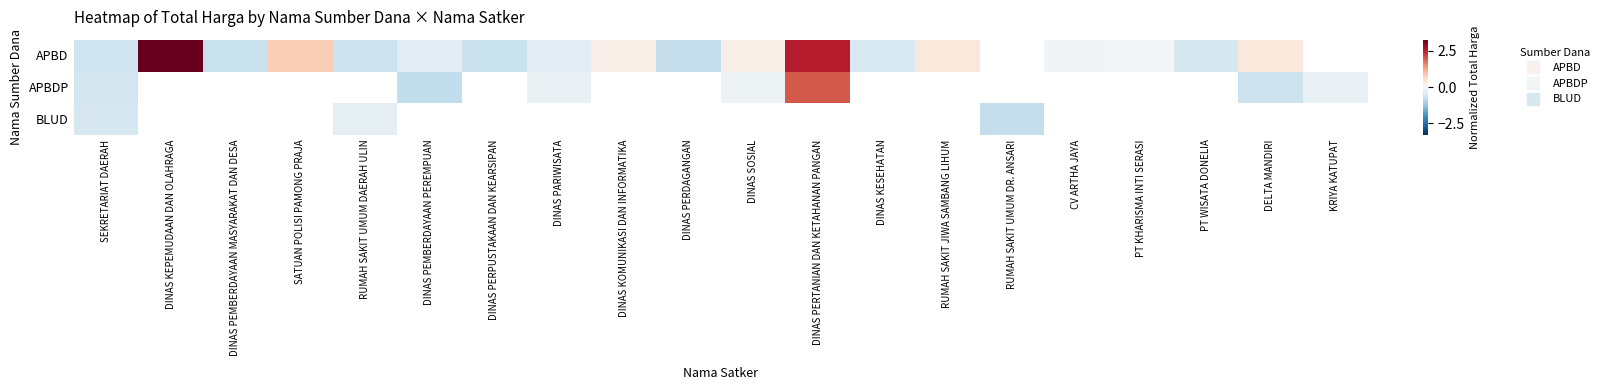

Is the value of APBDP at PT WISATA DONELIA greater than the value of APBD at RUMAH SAKIT JIWA SAMBANG LIHUM?

No